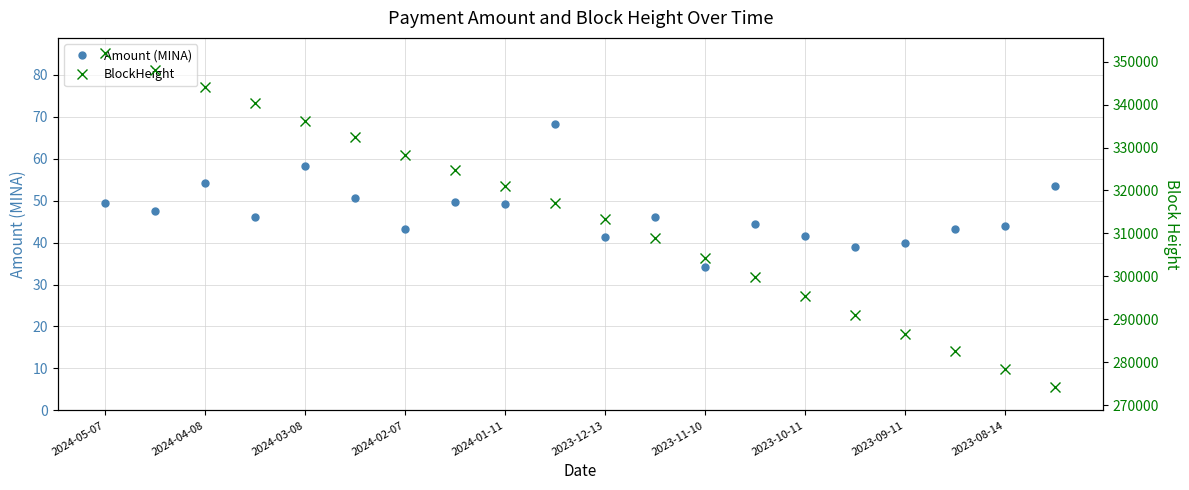

How many values in the Amount (MINA) series are below 46?

9